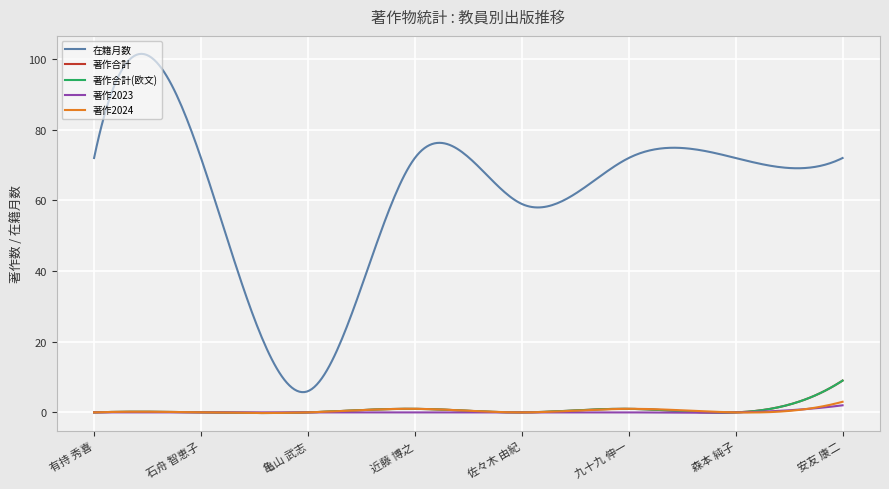

List the series in order of their peak value, lowest first.

著作2023, 著作2024, 著作合計, 著作合計(欧文), 在籍月数